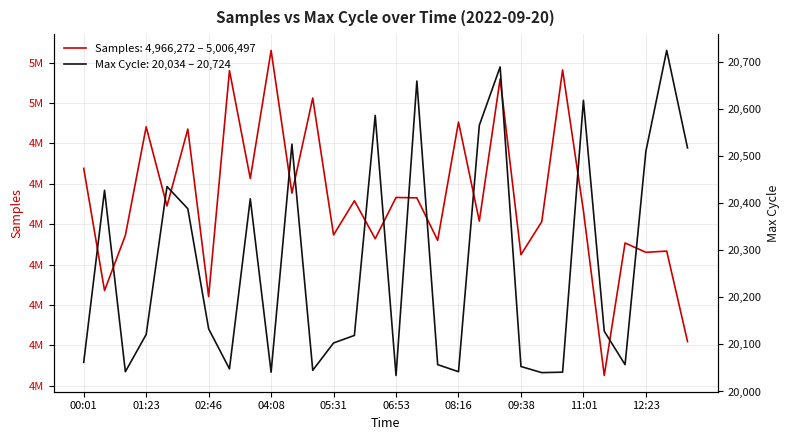

Rank the series by their maximum value, from highest to lowest.

Samples, Max_cycle